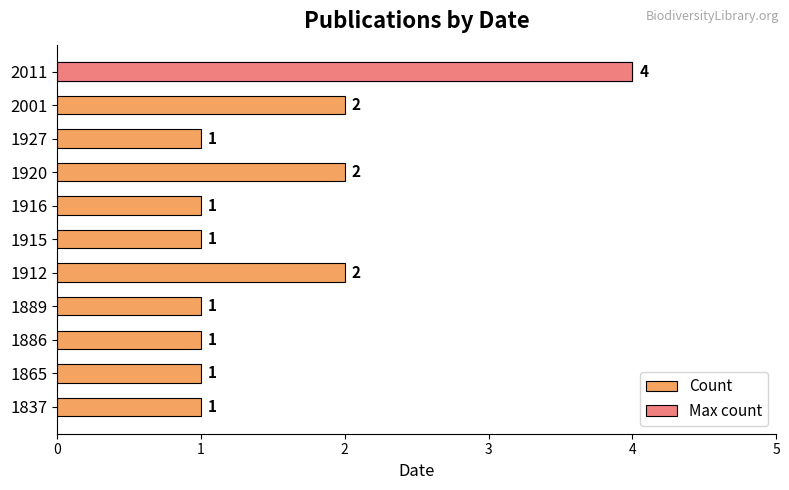

True or false: the data shows 2 at 1865.

False